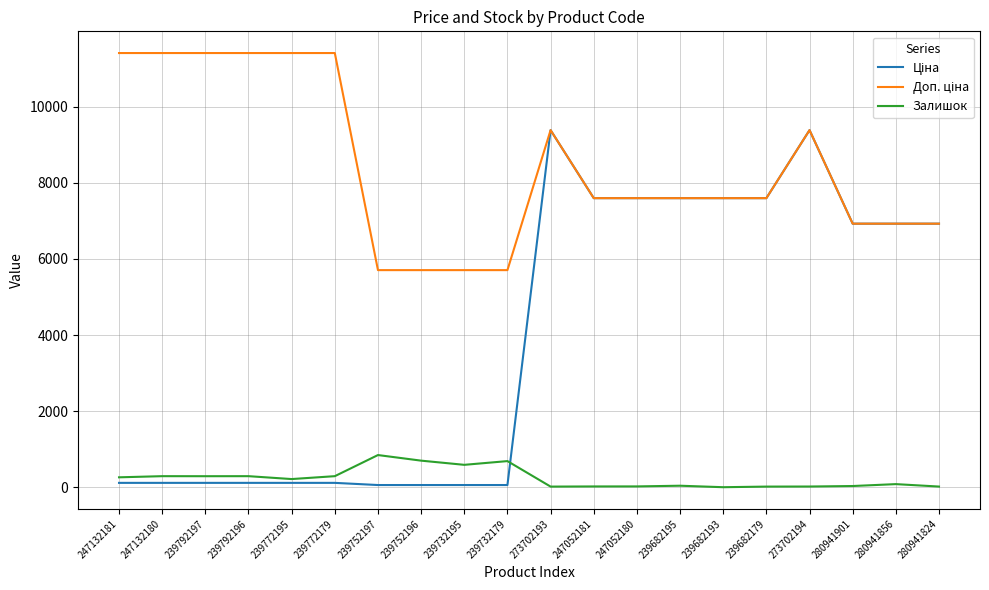

True or false: Залишок has a value of 20.0 at 247052181.

True